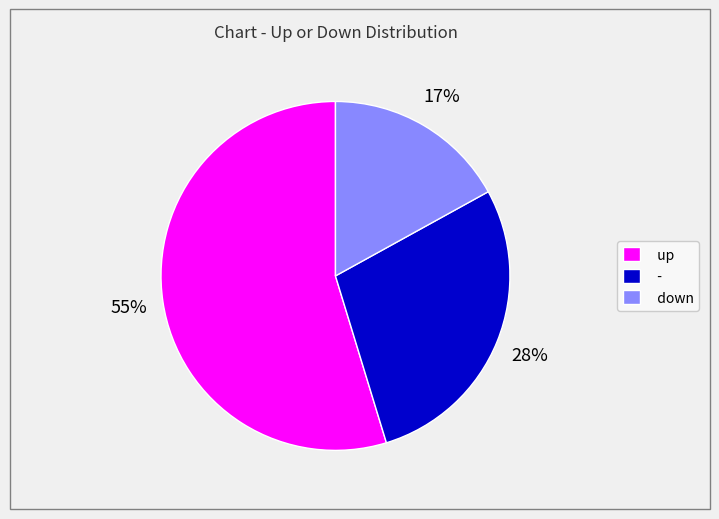

Is it true that - is 28% of the pie?

True